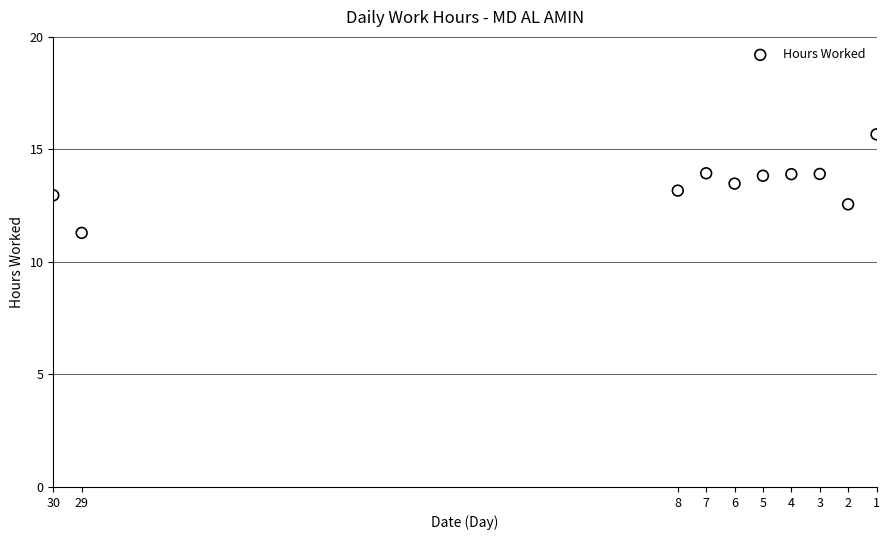

What is the average X value?

9.5